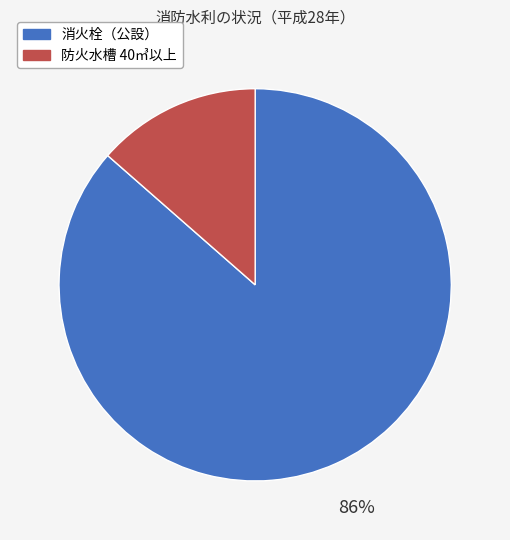

To the nearest percent, what percentage of the pie is 消火栓（公設）?

86%